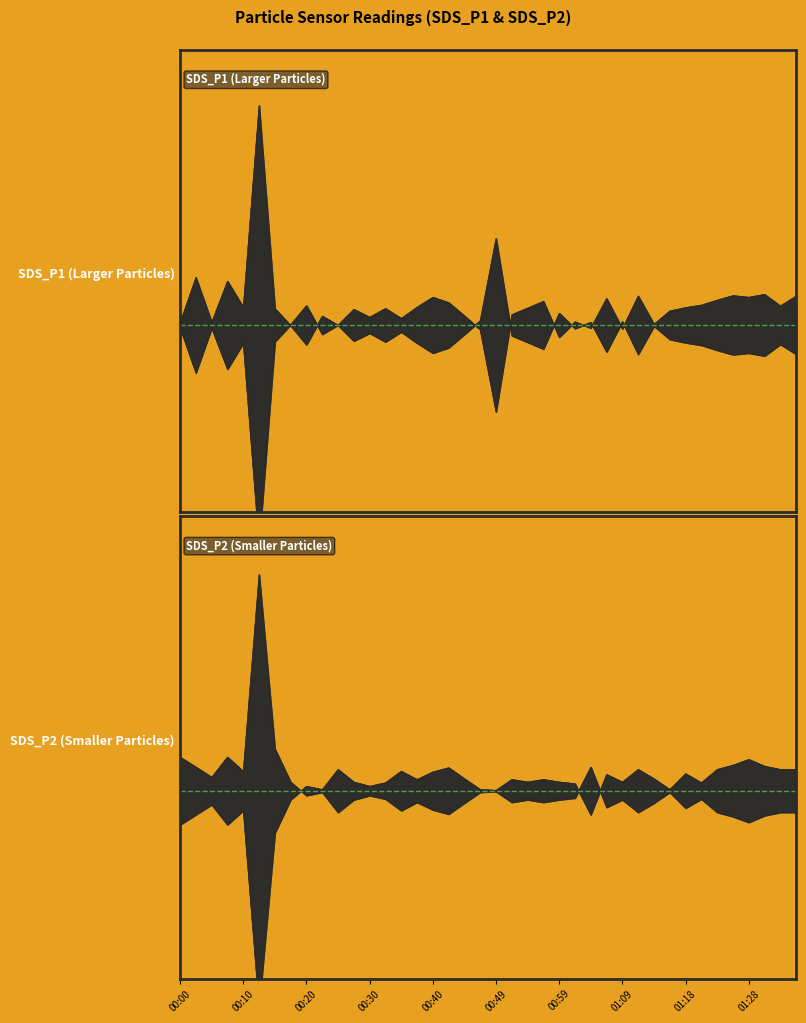

At which label is SDS_P1 (Larger Particles) upper closest to 12?

00:49